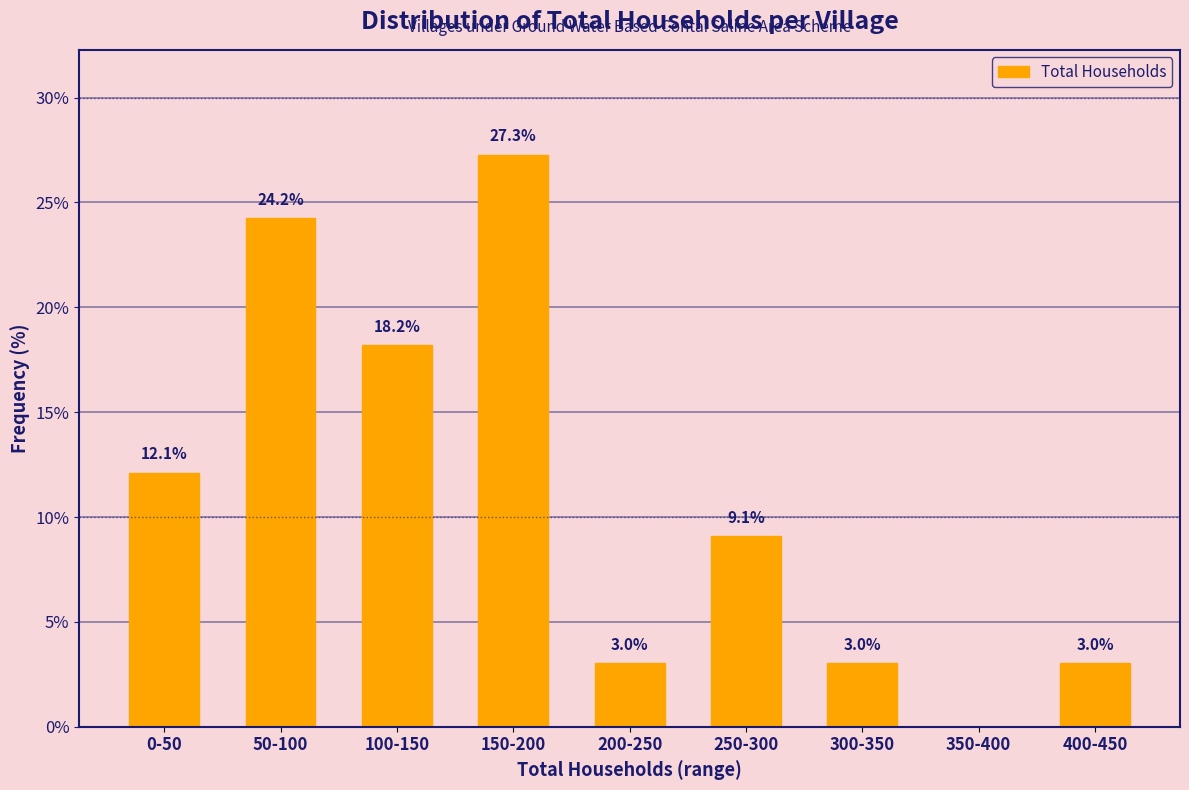

Reading left to right, list all the values displayed in this chart.

0-50=12.1	50-100=24.2	100-150=18.2	150-200=27.3	200-250=3.0	250-300=9.1	300-350=3.0	350-400=0.0	400-450=3.0